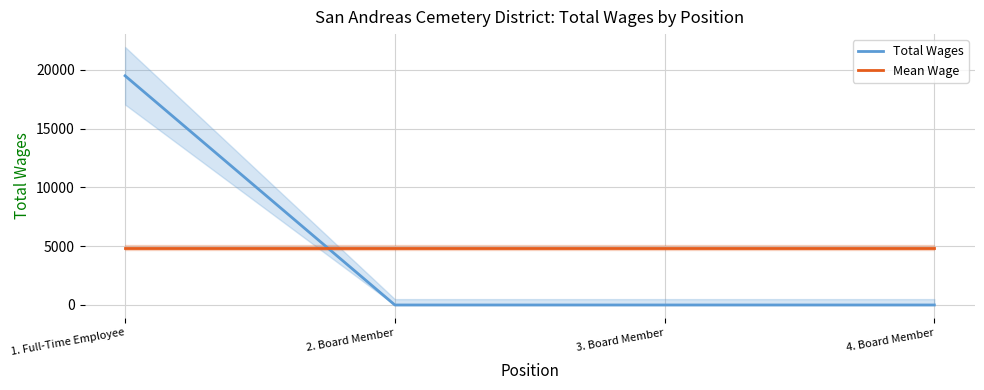

What is the label of the 2nd point from the left?

2. Board Member